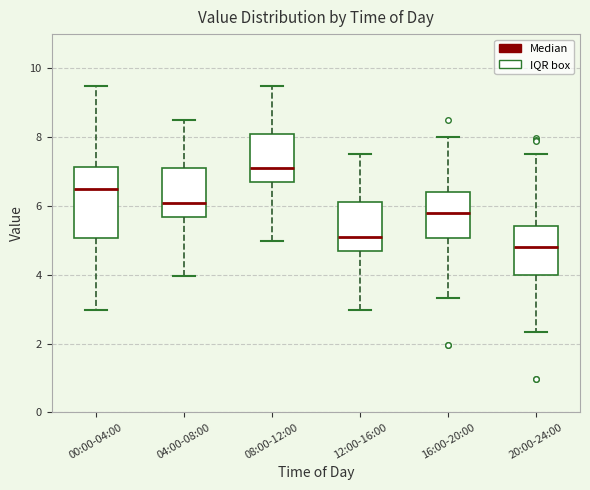

Which box's median line is the highest?

08:00-12:00